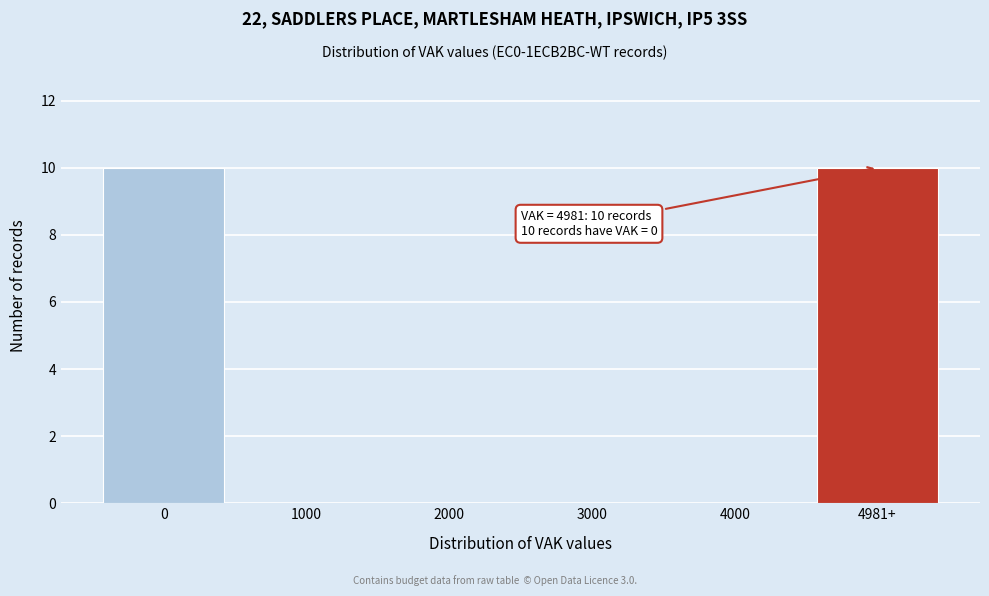

Reading left to right, extract all data points from this chart.

0=10	1000=0	2000=0	3000=0	4000=0	4981+=10